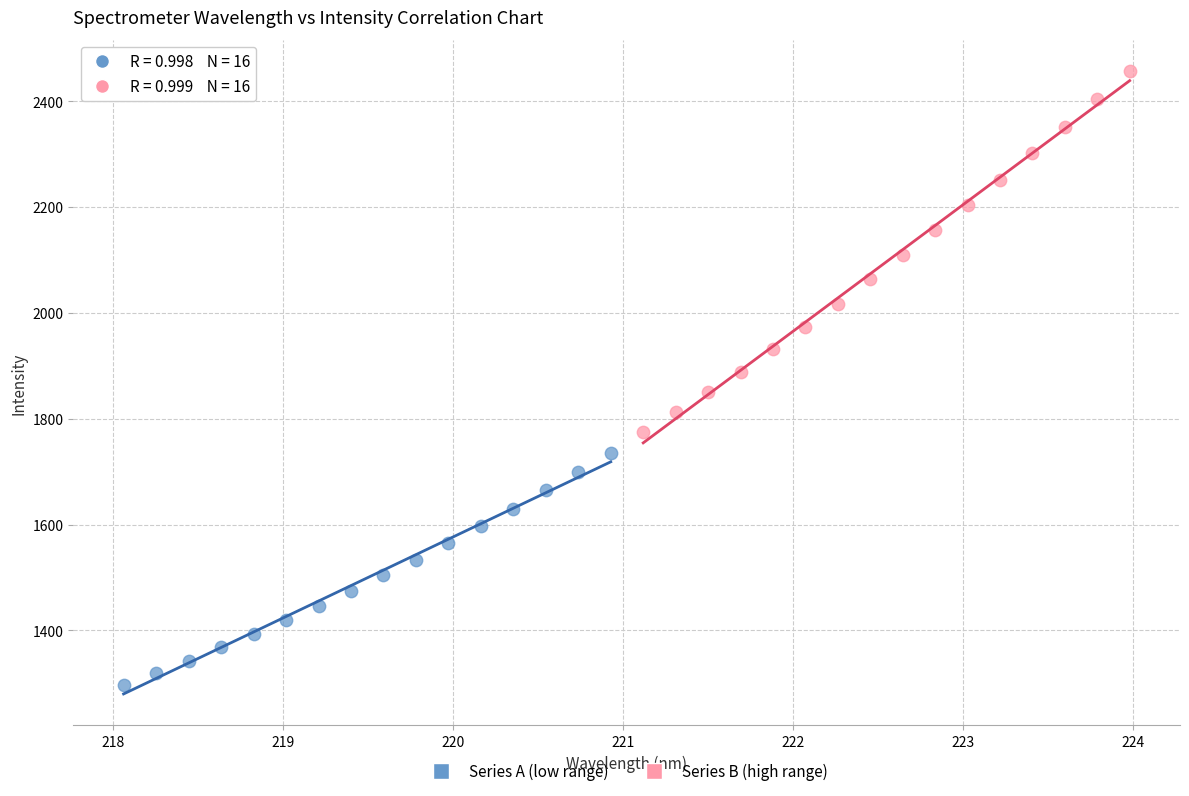

Which series has the widest spread of Y values?

Series B (high range)